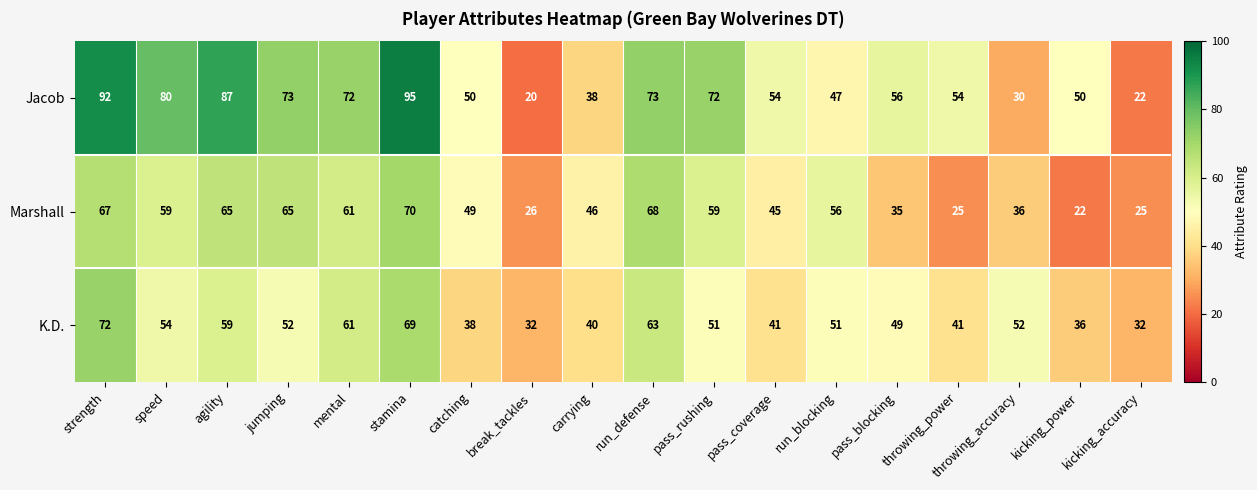

Count the number of data series in this chart.

3